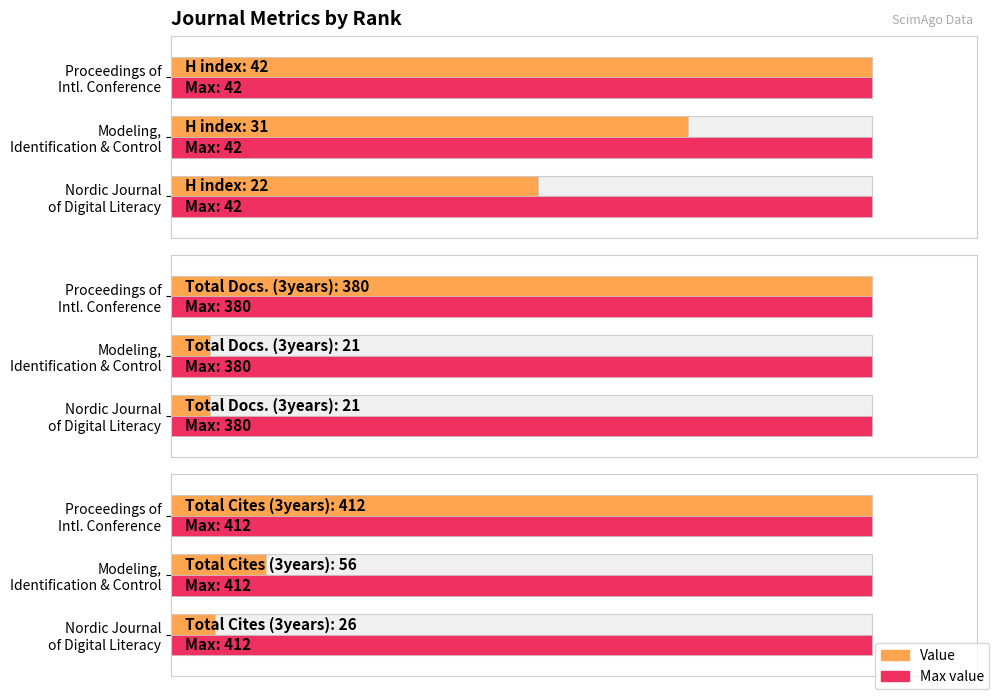

Which series changed the most between 0 and 20?

Value